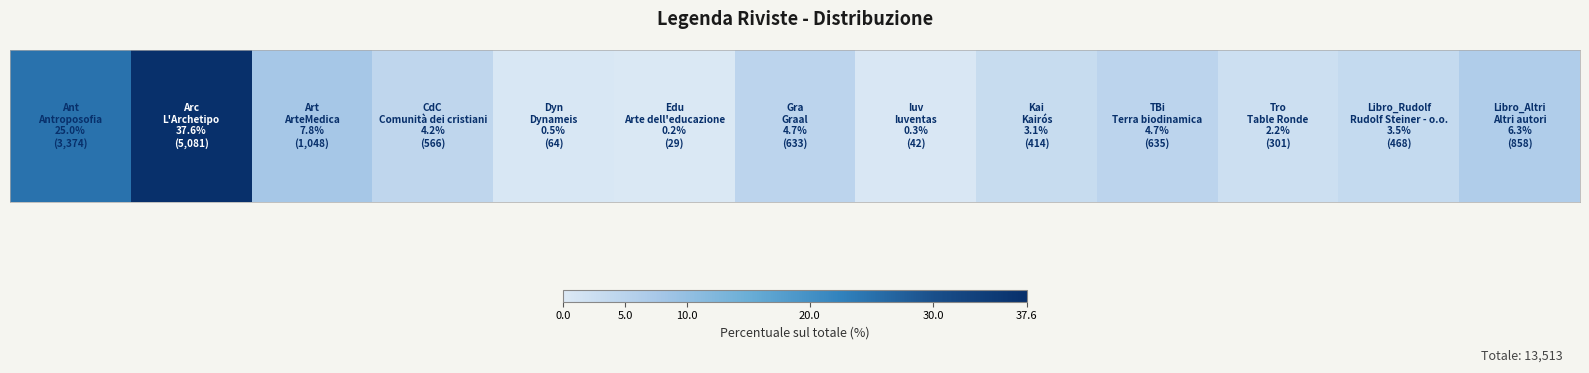

What is the difference between the second highest and minimum values?

24.8